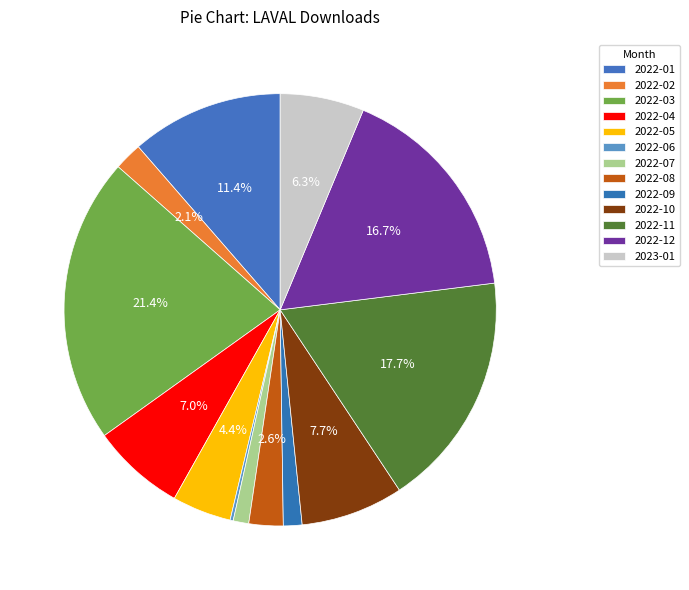

Combined, do 2022-09 and 2022-11 account for over 50%?

No